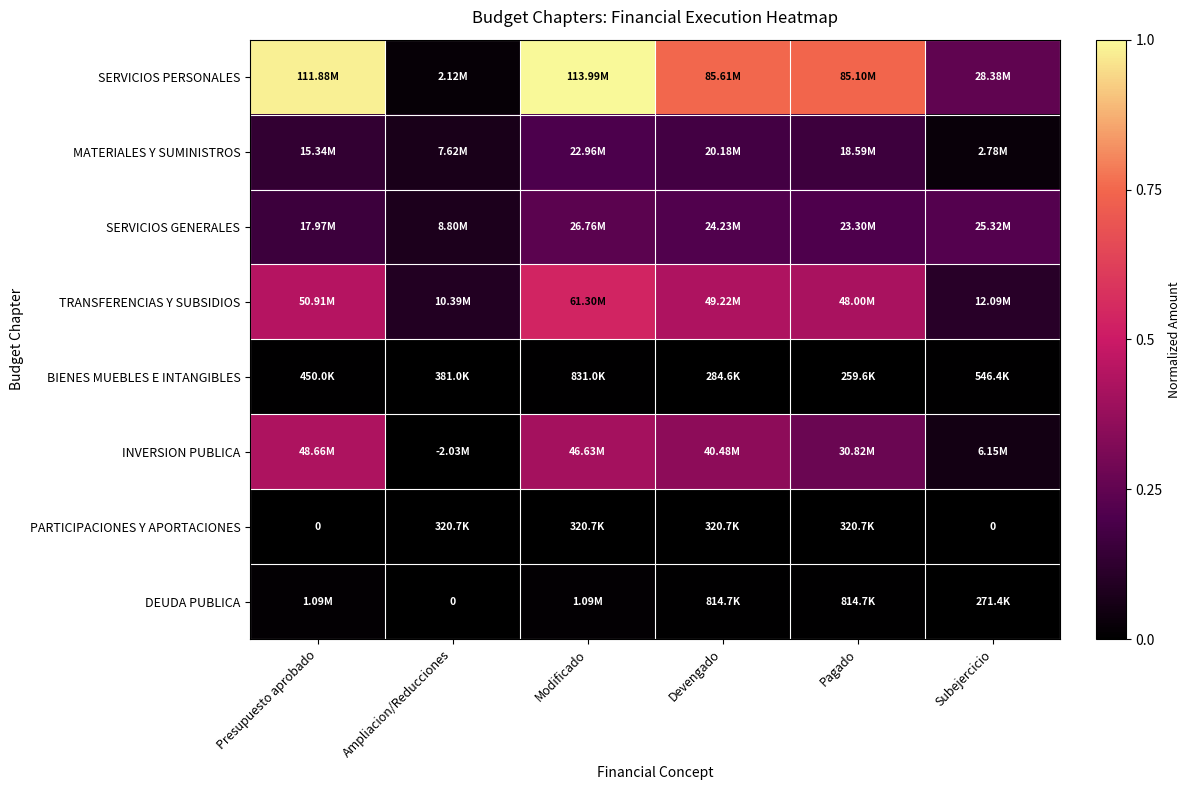

Count the MATERIALES Y SUMINISTROS values in the range 0 to 1.

6